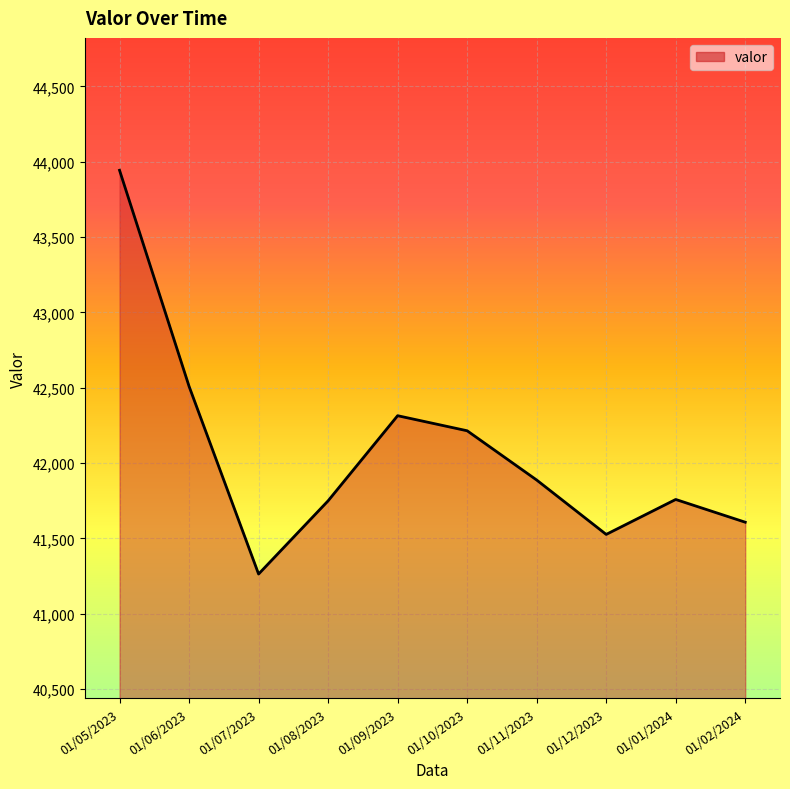

Approximately how many times larger is the value at 01/12/2023 compared to 01/02/2024?

1.0